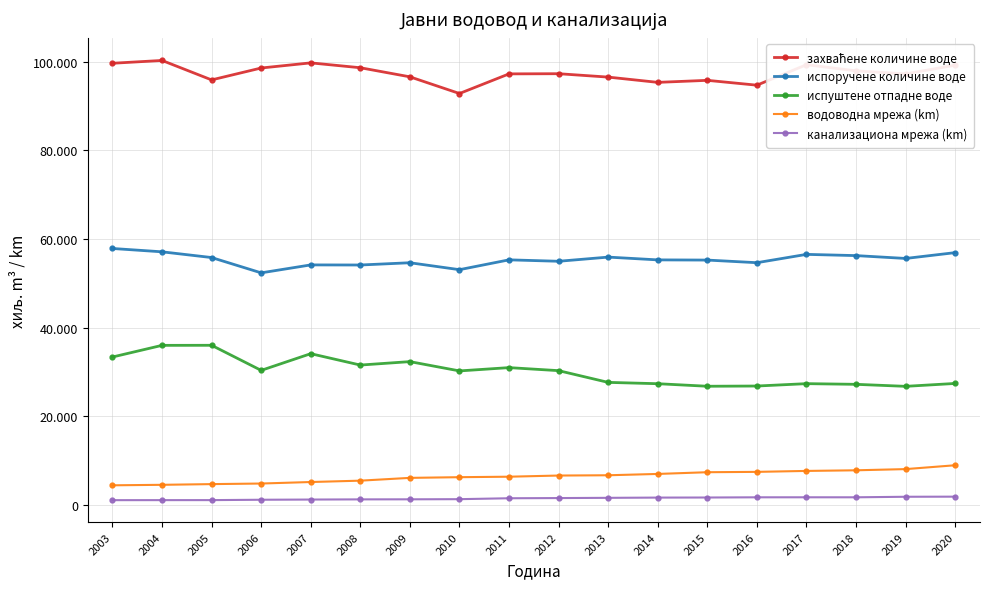

What is the value of the испоручене количине воде point at the 12th from the left?

55290